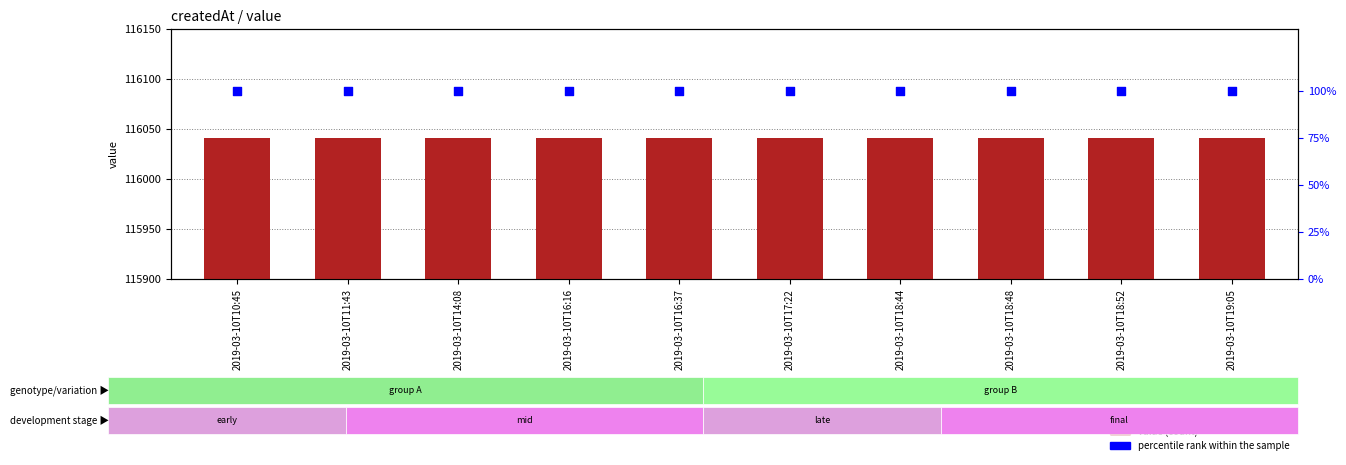

Which series reaches the maximum Y coordinate?

value